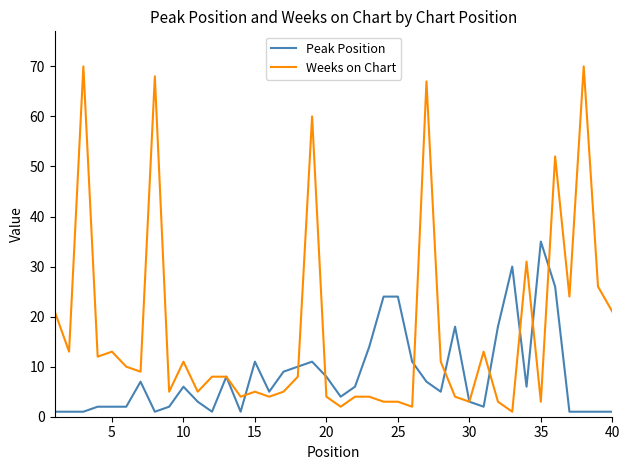

What is the maximum value for Weeks on Chart?

70